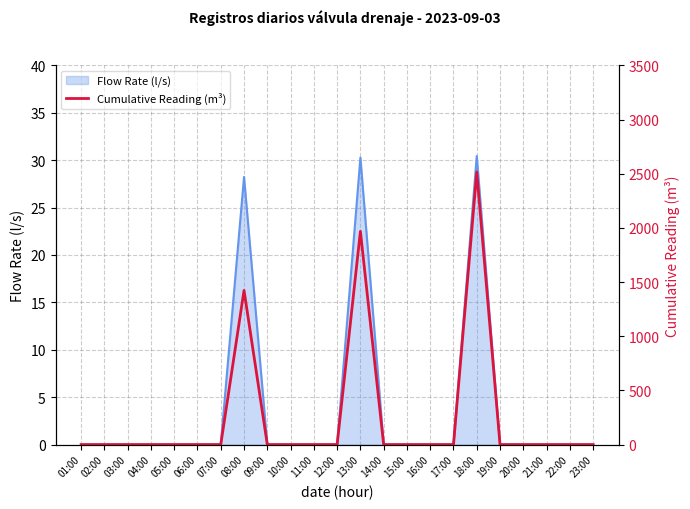

Does the chart display data point markers on the line(s)?

No